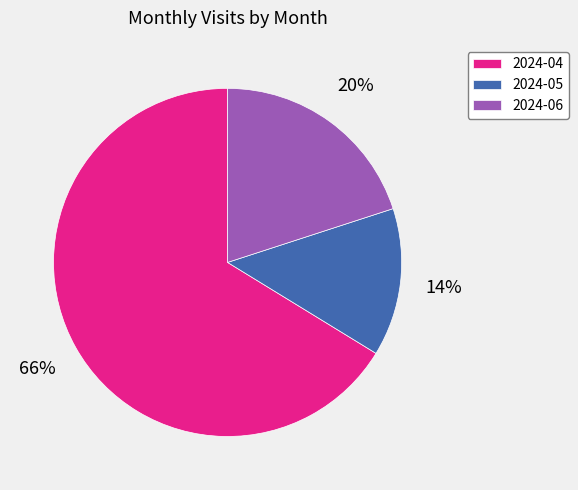

Between 2024-06 and 2024-04, which is larger?

2024-04